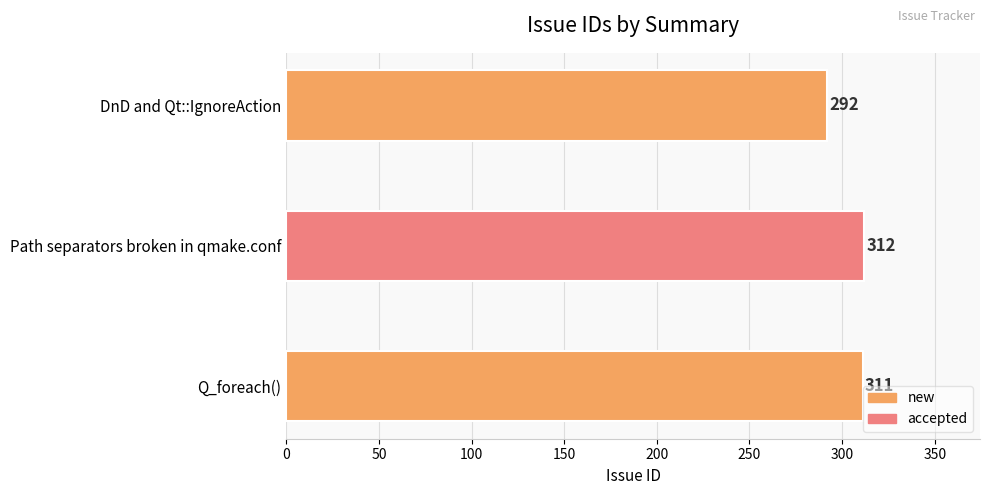

Does the chart contain stacked bars?

No